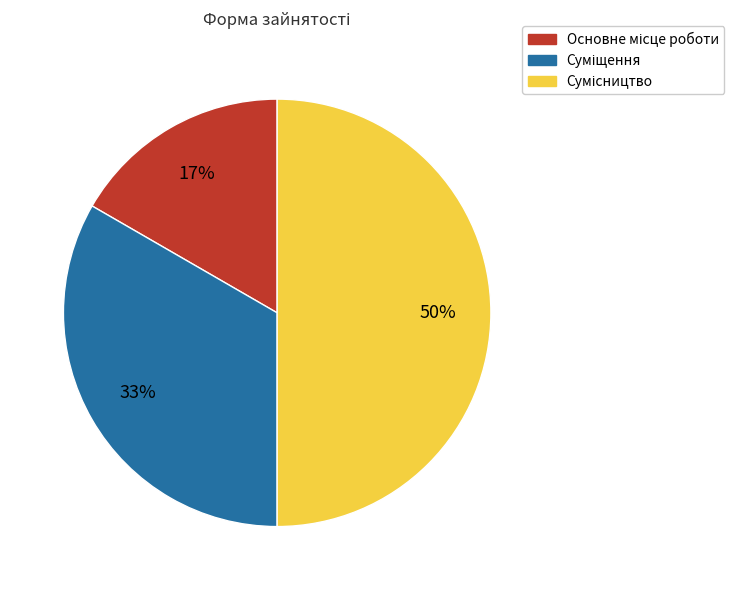

To the nearest percent, what is the difference between the largest and smallest slice percentages?

33%